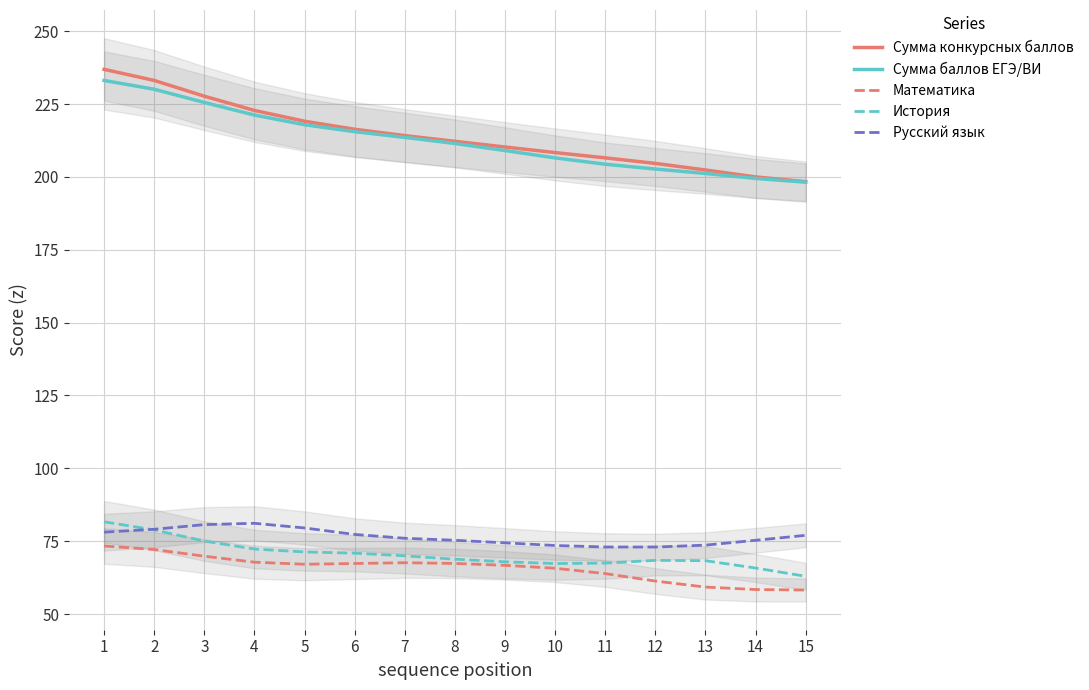

How many interior local valleys does the Русский язык series have?

1